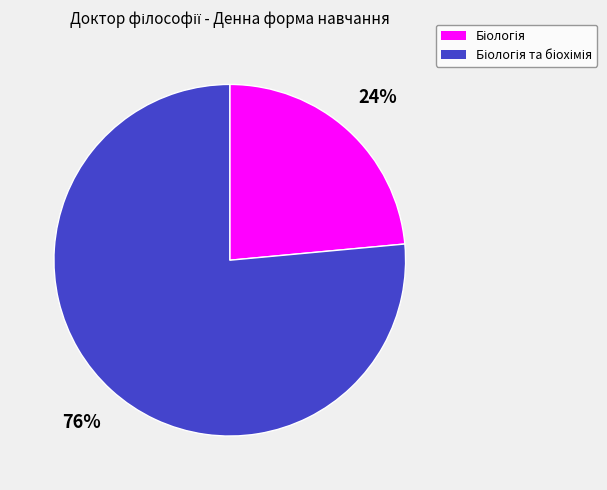

How many slices are in this pie chart?

2